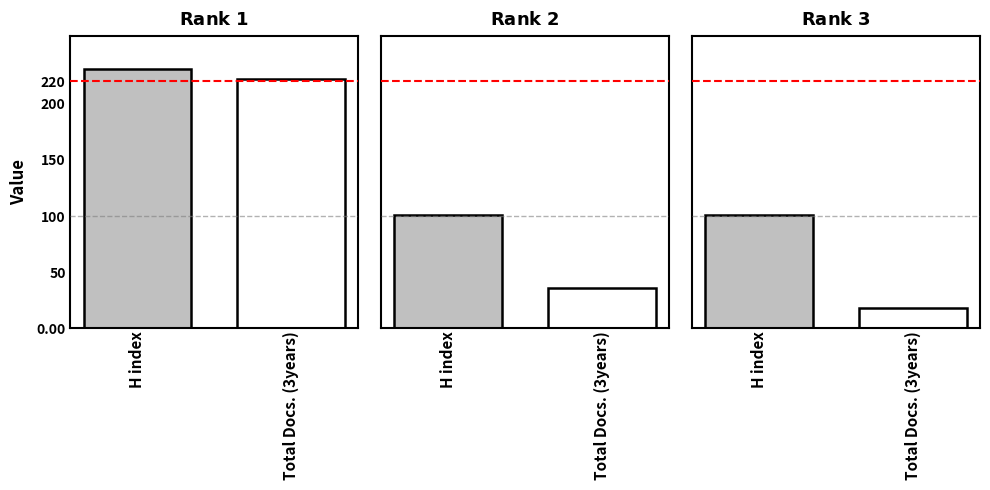

The value of Total Docs. (3years) at 2 is 9. True or false?

False